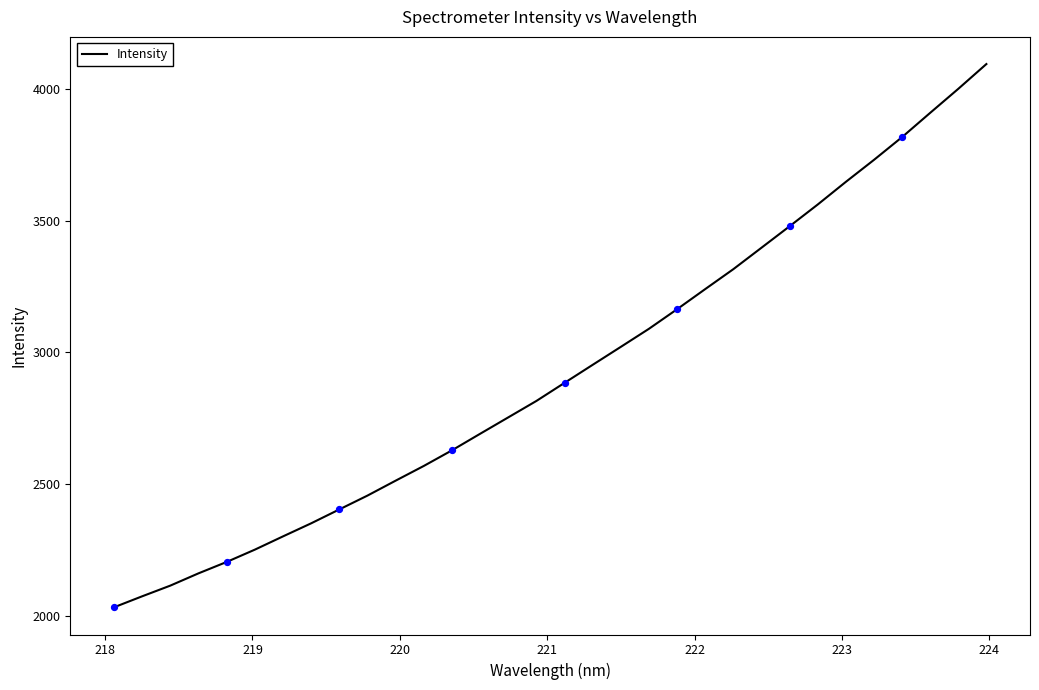

What is the smallest value displayed?

2031.4